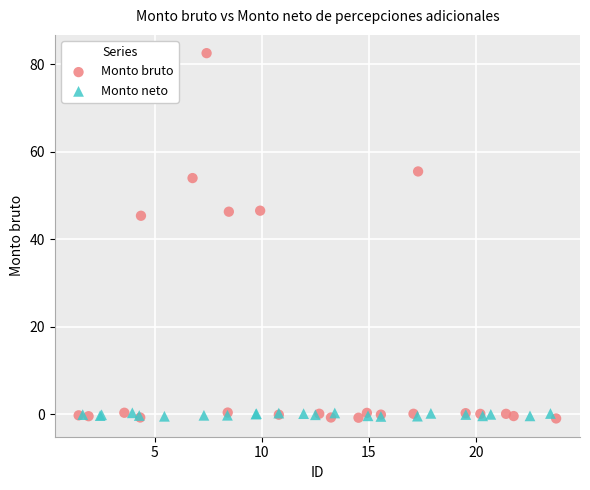

What are all the series names shown in the legend?

Monto bruto, Monto neto